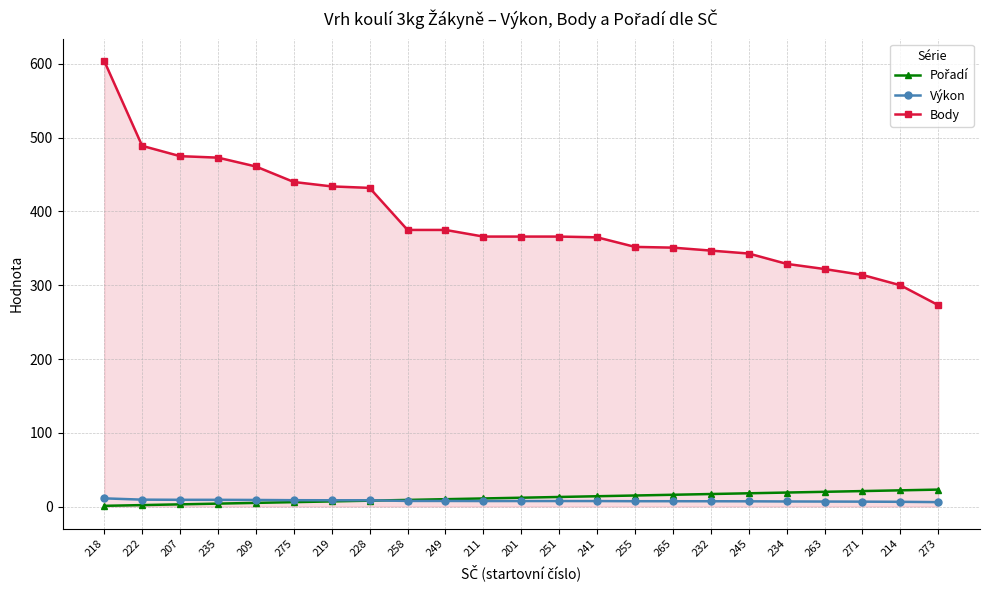

At which category is the sum across all series the highest?

218